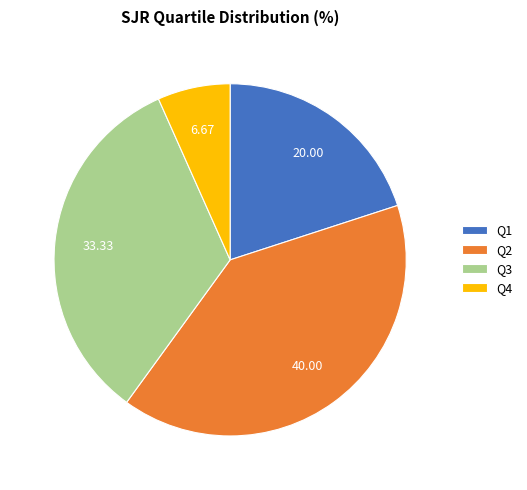

Rank the categories by value from highest to lowest.

Q2, Q3, Q1, Q4